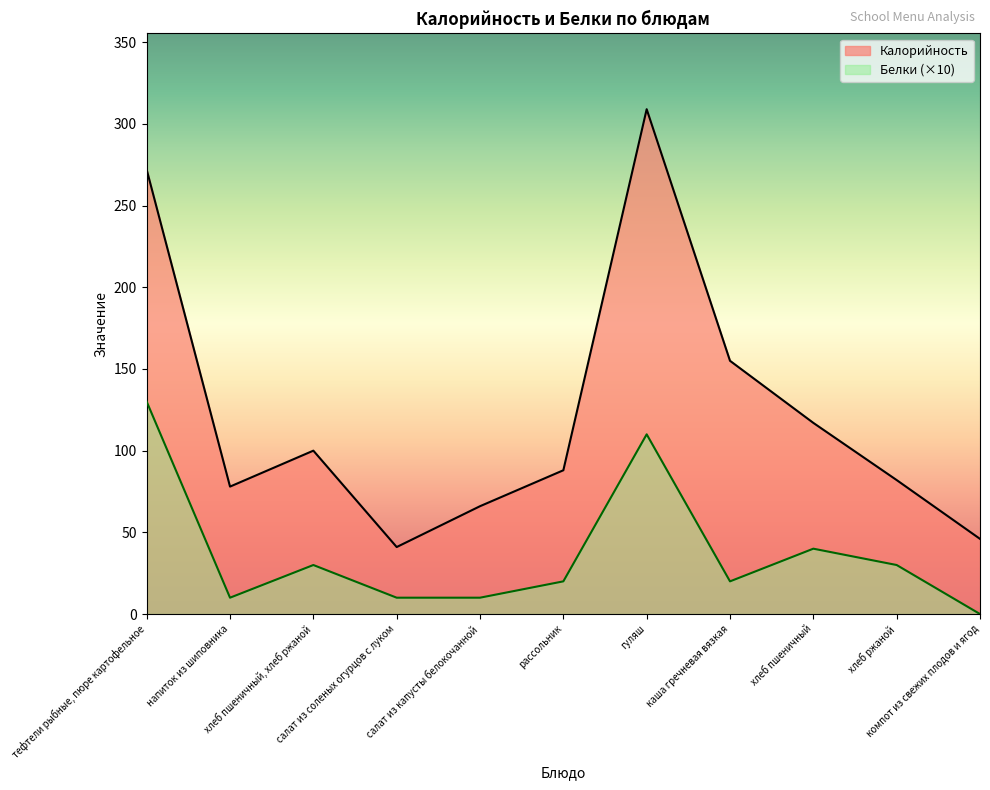

How many lines are shown in the chart?

2